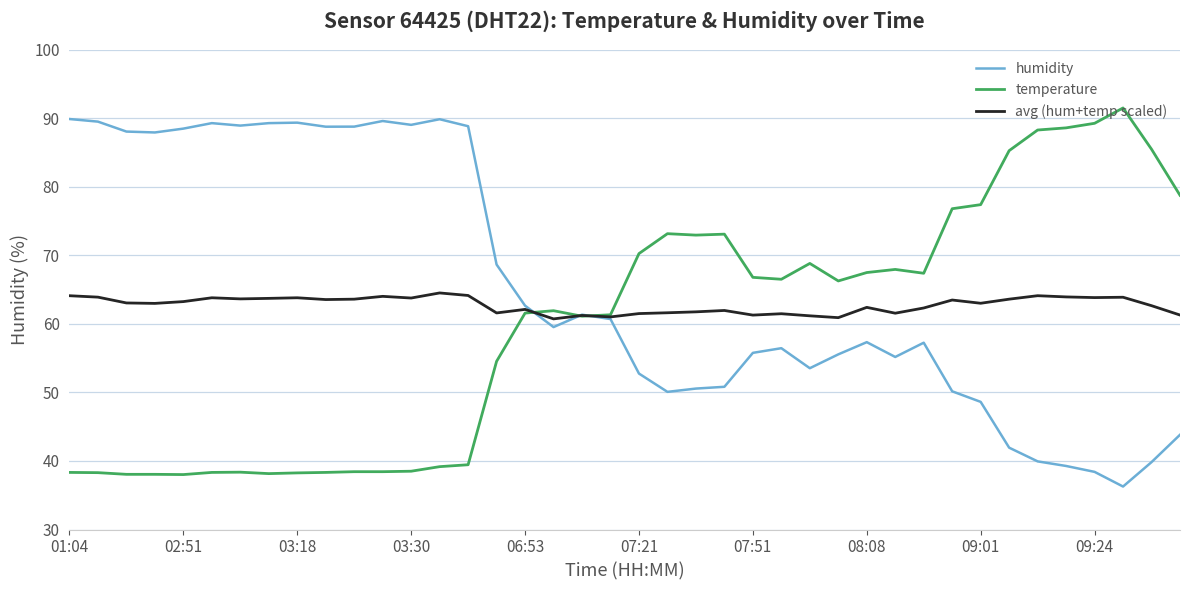

What is the average value of the humidity series?

65.5